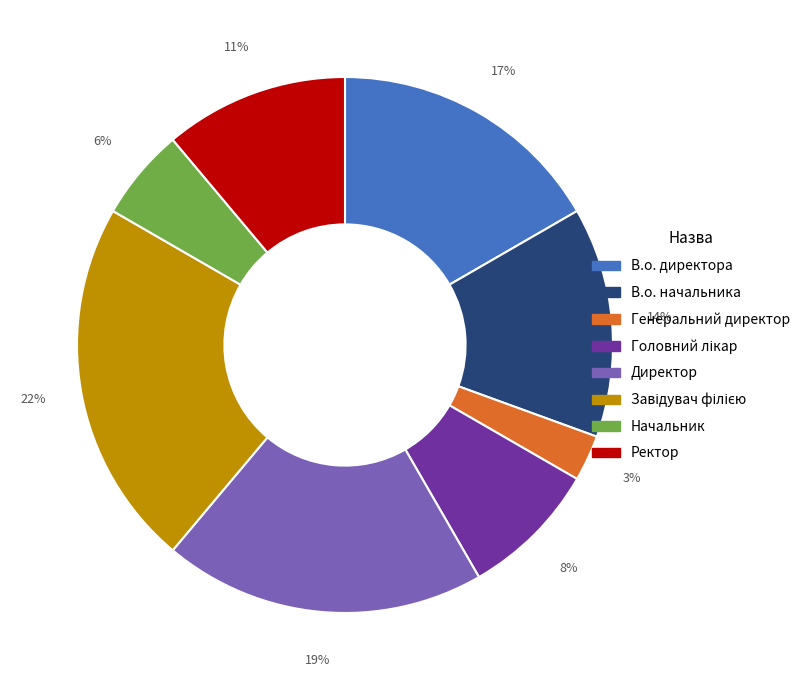

How many segments does this pie chart have?

8